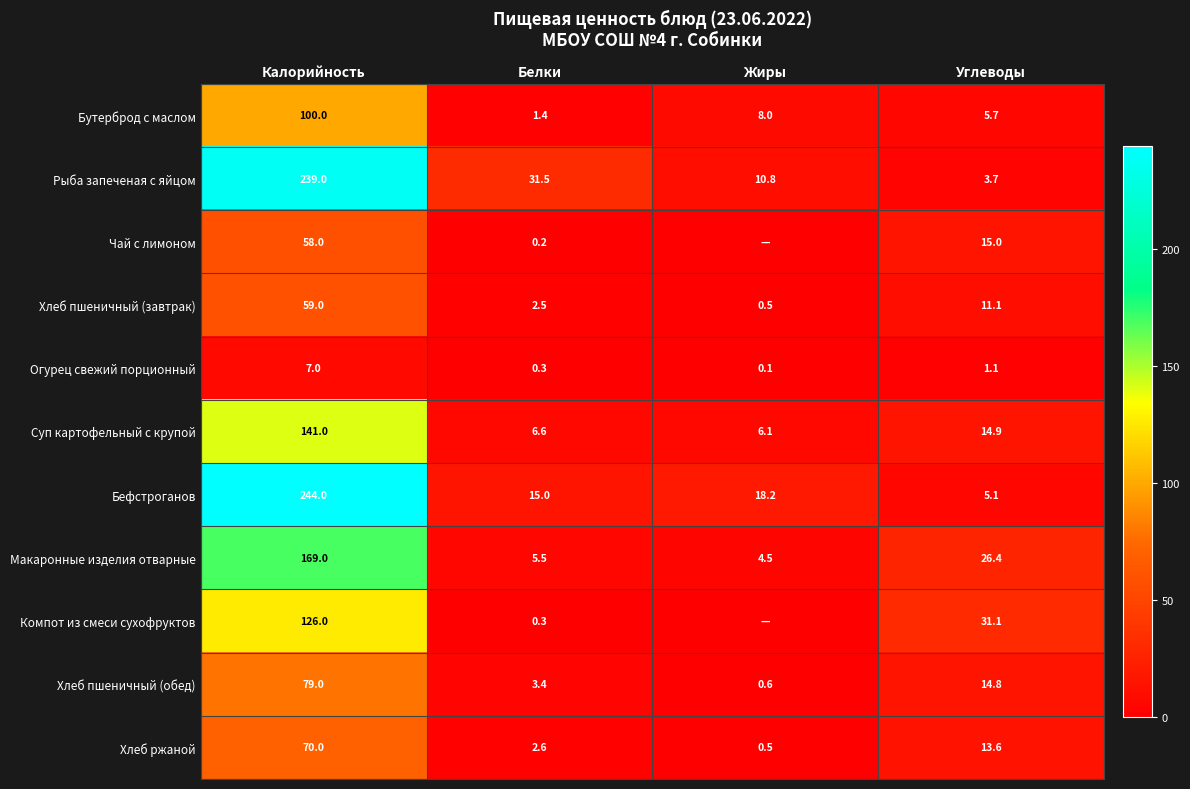

Where does the Хлеб ржаной series first go above 13?

Калорийность